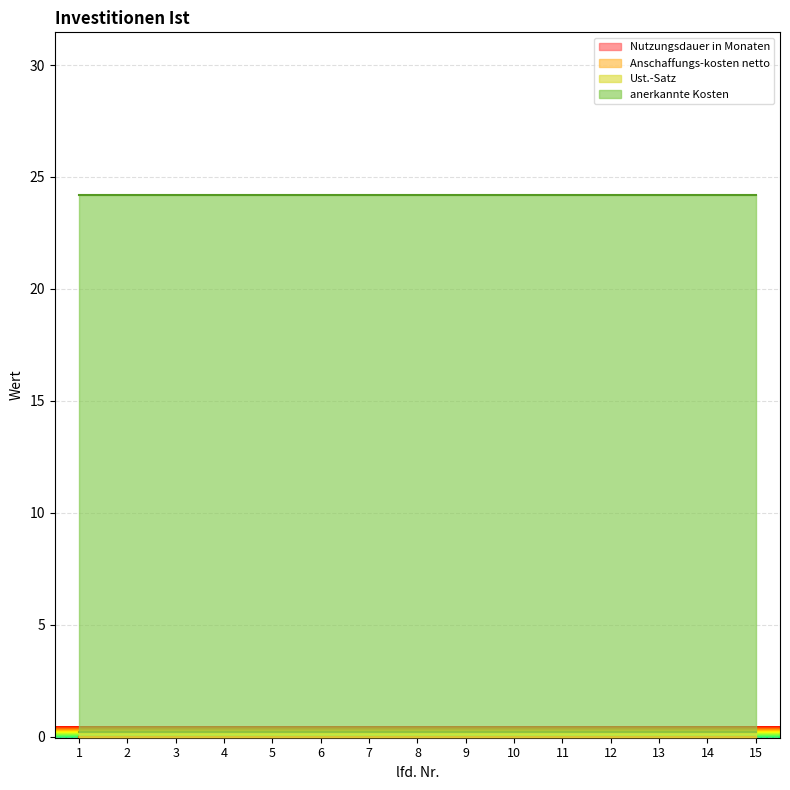

List the labels in order of Nutzungsdauer in Monaten value, smallest first.

1, 2, 3, 4, 5, 6, 7, 8, 9, 10, 11, 12, 13, 14, 15